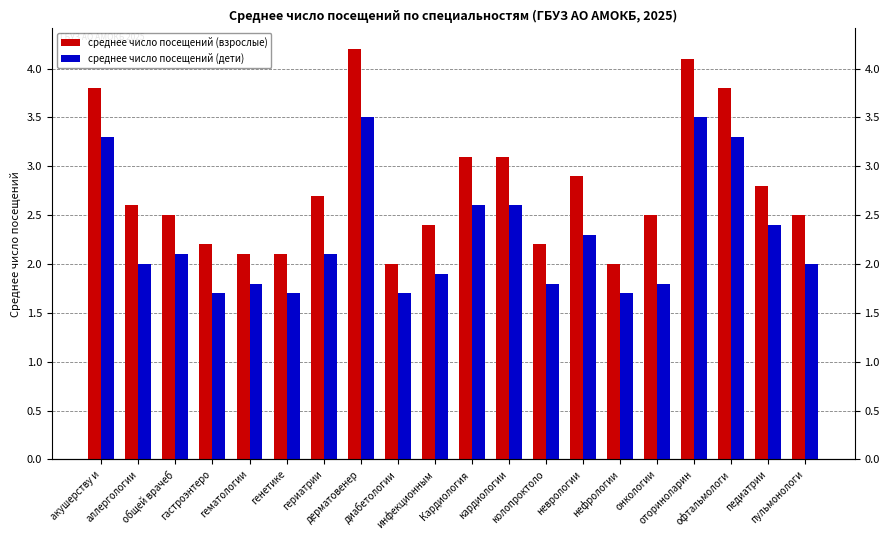

Which has a higher value, акушерству и or Кардиология ?

акушерству и